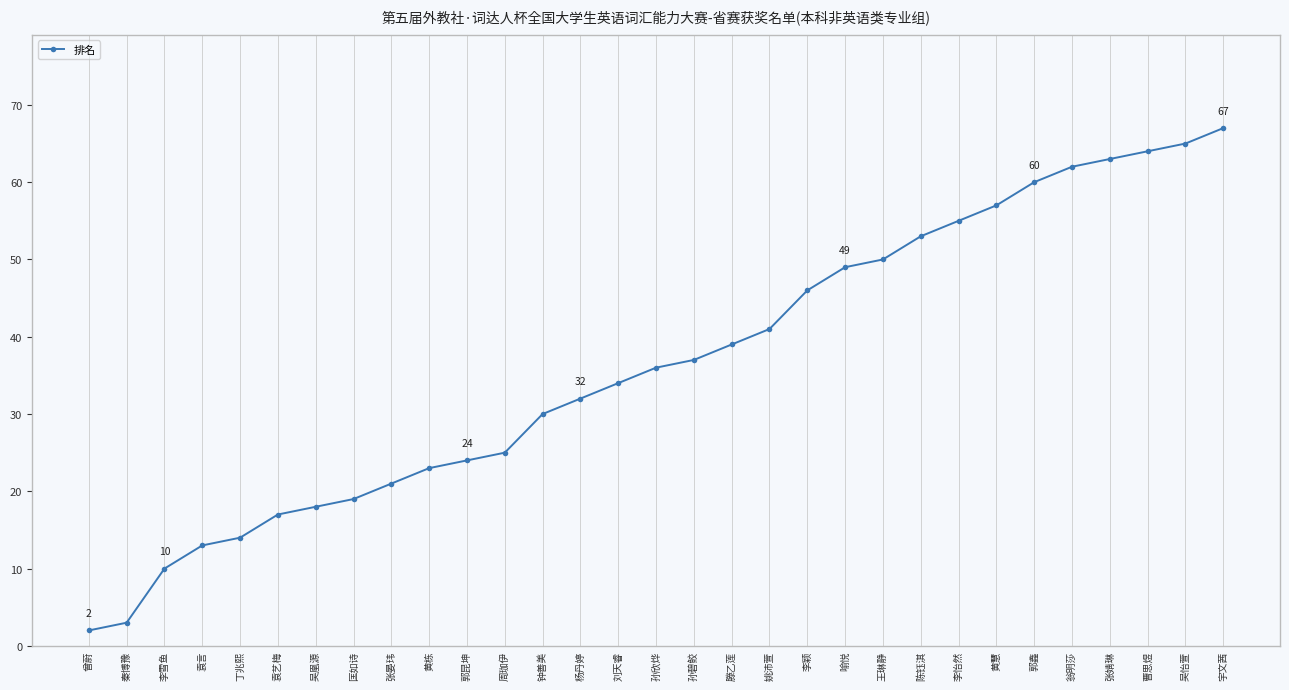

Does the chart display data point markers on the line(s)?

Yes